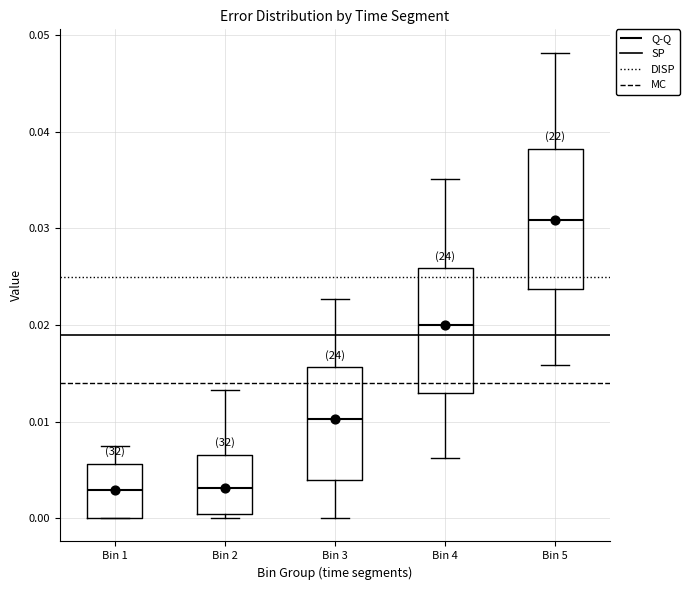

Comparing the boxes themselves (not the whiskers), which one is the tallest?

Bin 5